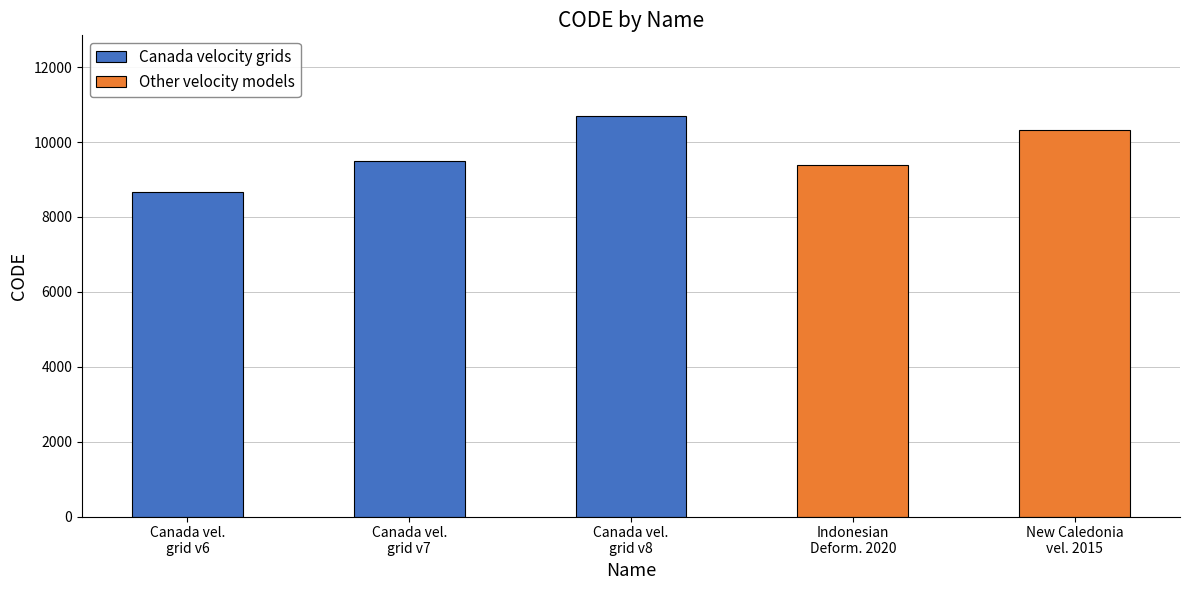

What is the average value of the Canada velocity grids series?

9622